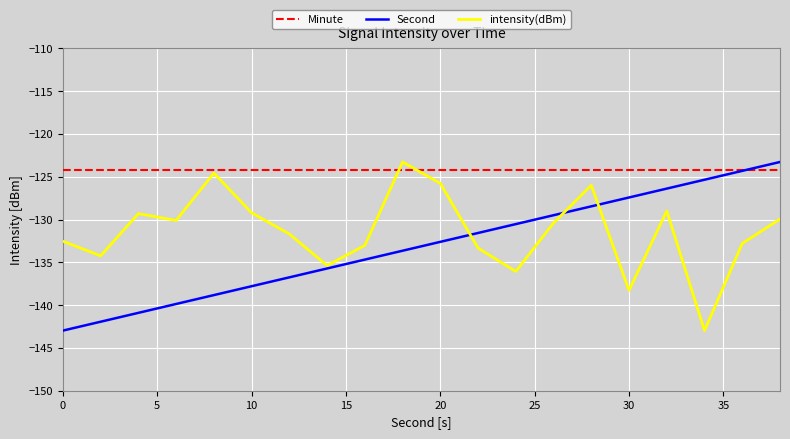

What is the highest value of the Minute series?

-124.3